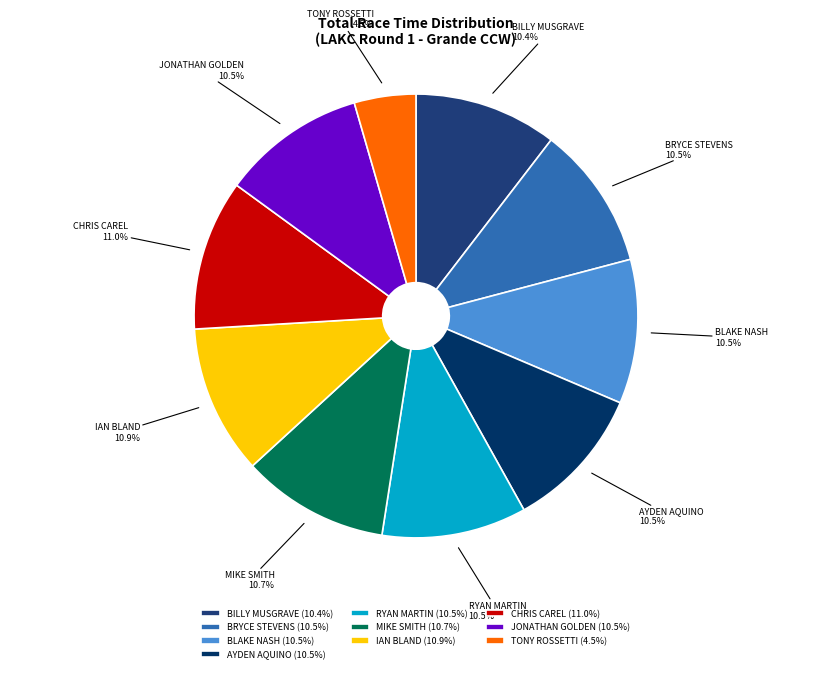

Between MIKE SMITH and TONY ROSSETTI, which is larger?

MIKE SMITH